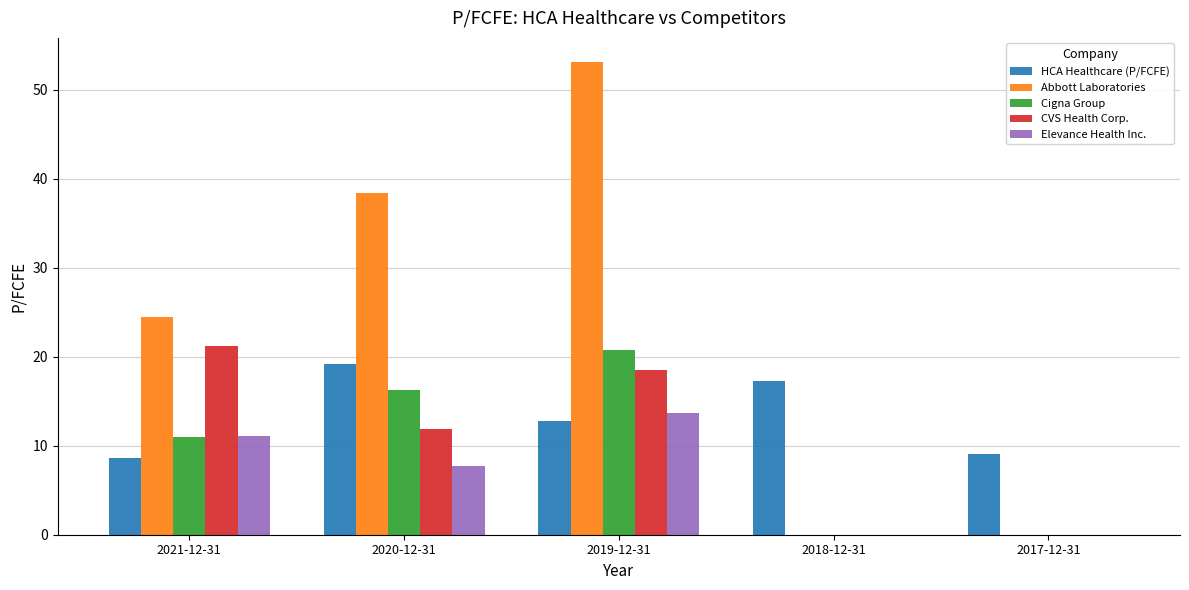

The value of Abbott Laboratories at 2020-12-31 is 21.0. True or false?

False